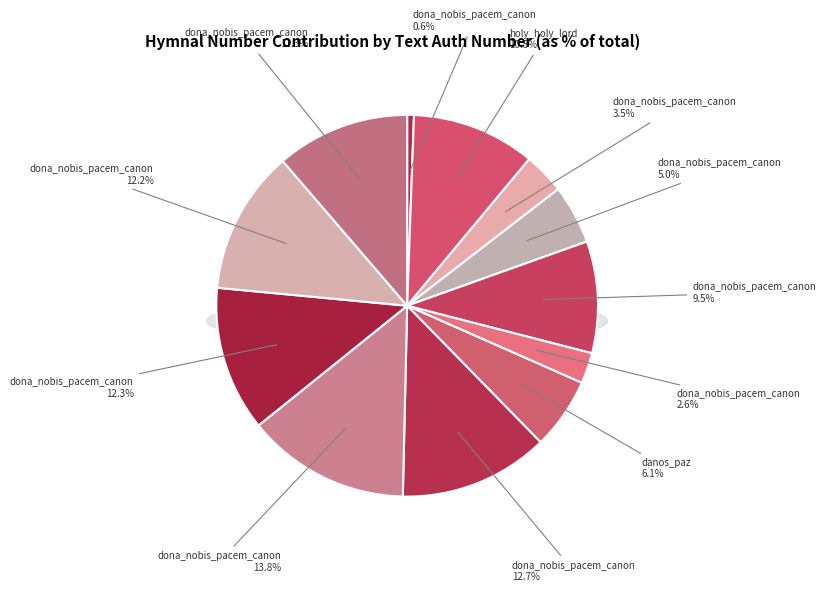

To the nearest percent, what is the difference between the largest and smallest slice percentages?

13%